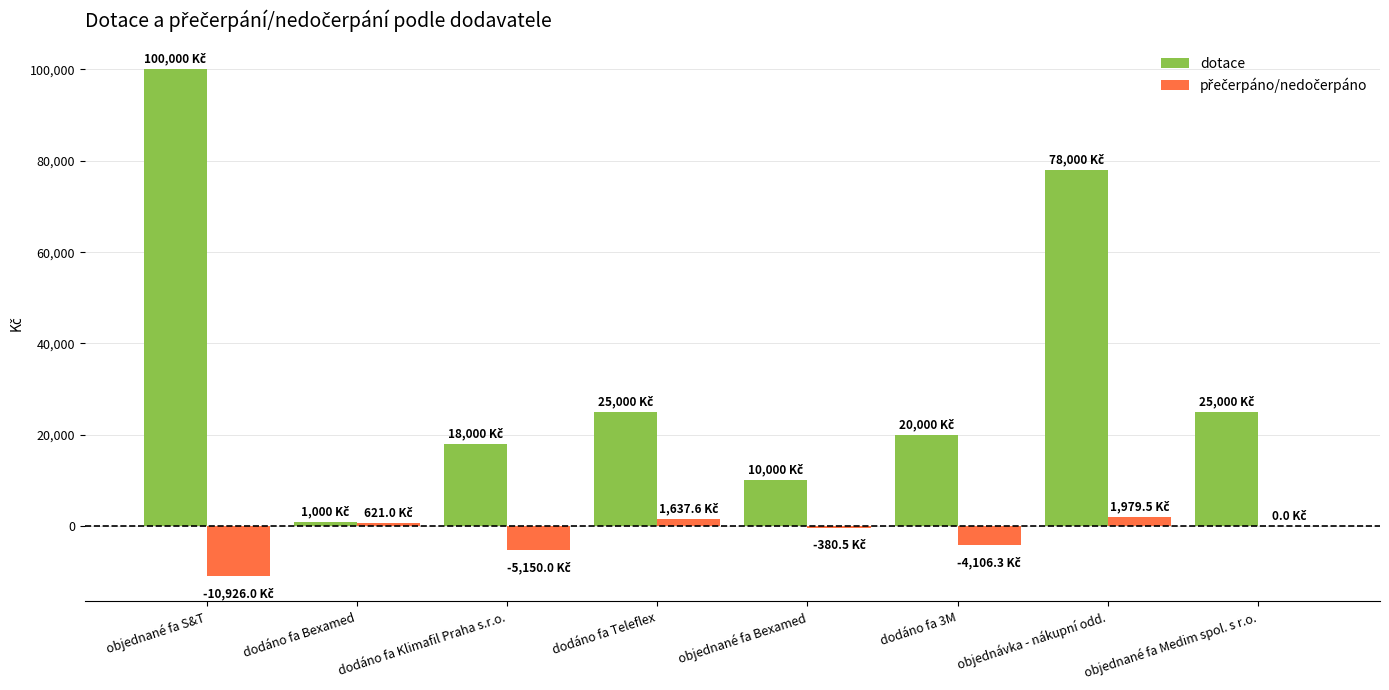

At which category is the sum across all series the highest?

objednané fa S&T